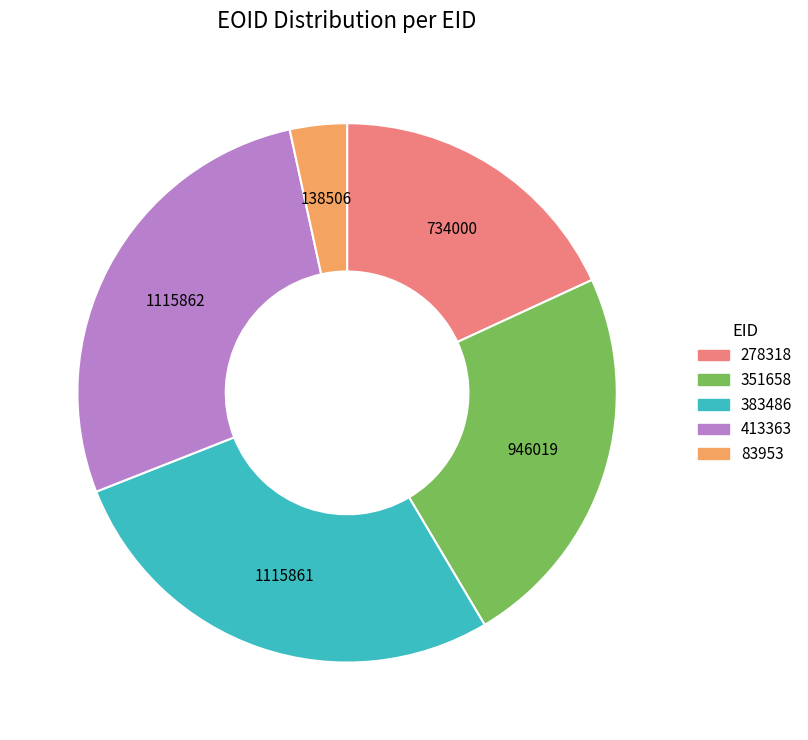

Which slice is the smallest?

83953